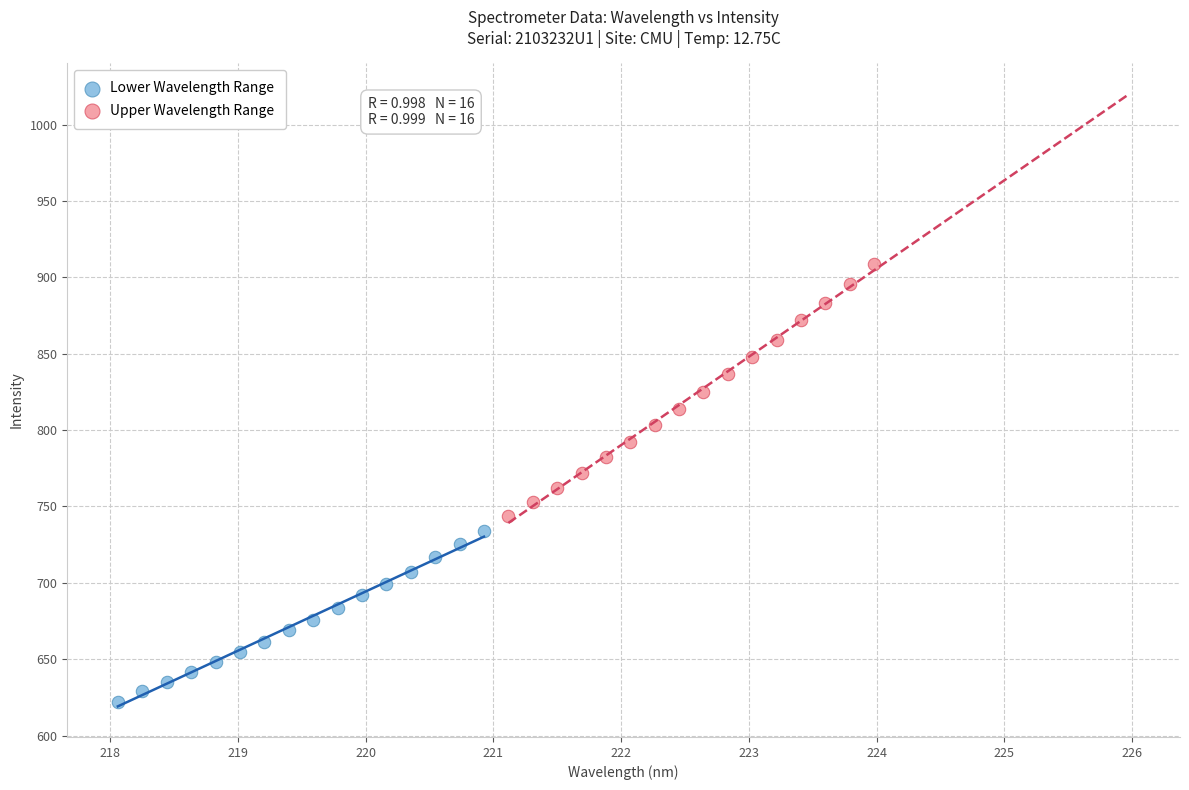

Which series reaches the minimum Y coordinate?

Lower Wavelength Range